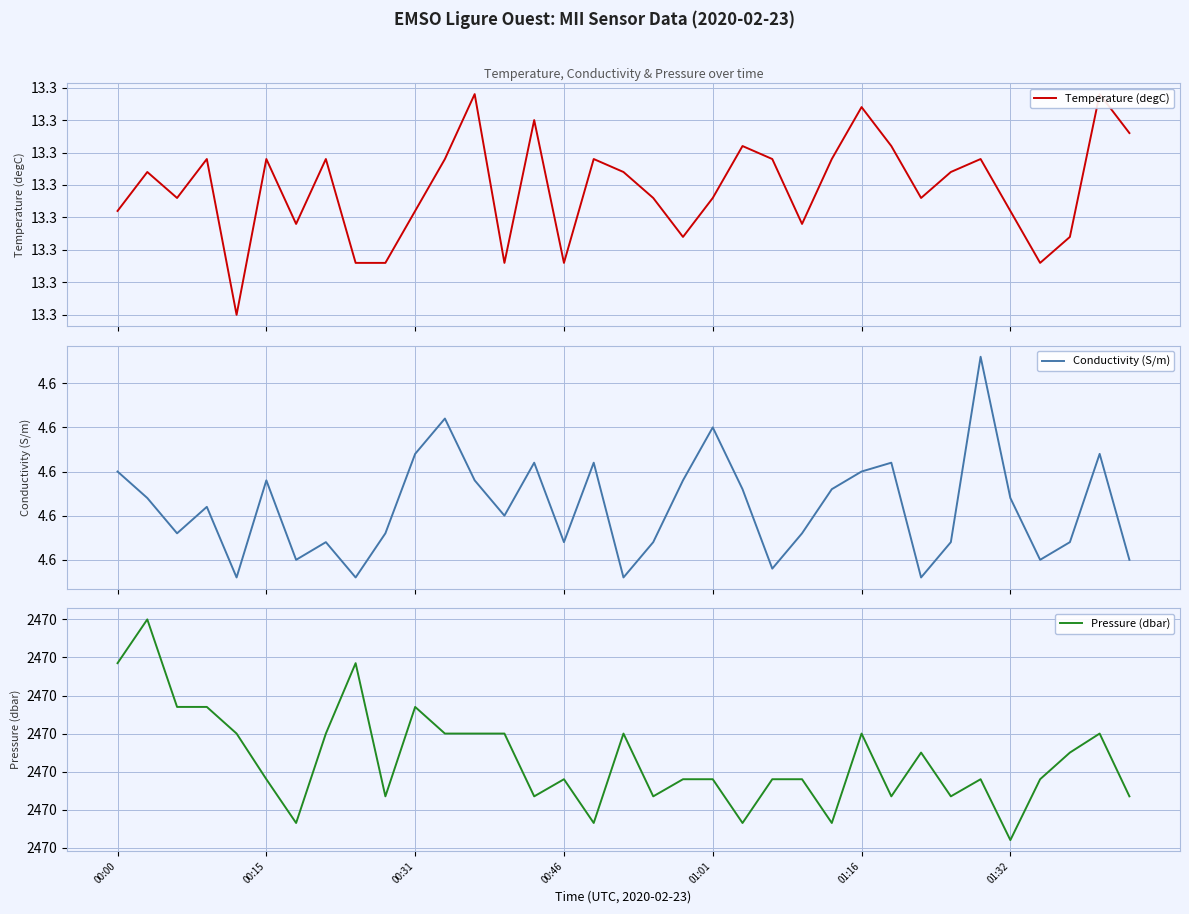

What are all the series names shown in the legend?

Temperature (degC), Conductivity (S/m), Pressure (dbar)